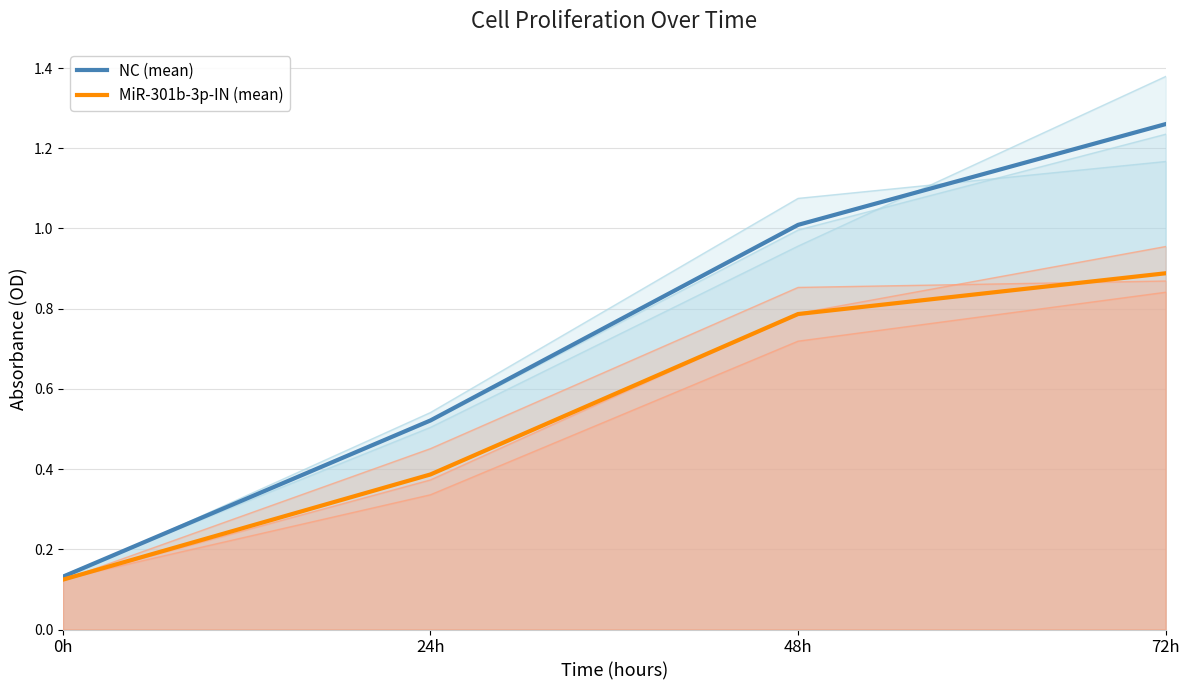

What position from the right is 0h?

4